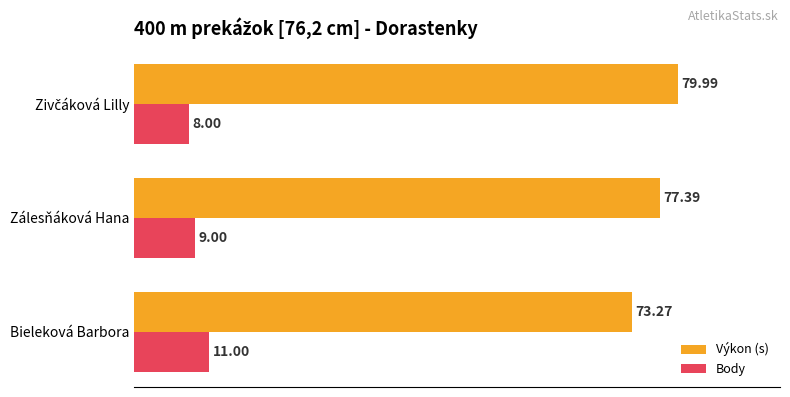

List the series in order of their peak value, highest first.

Výkon (s), Body